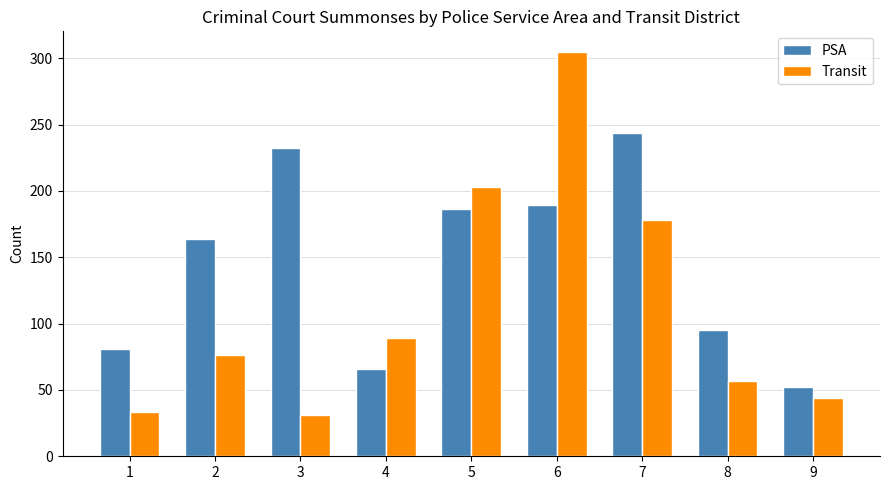

Is it true that Transit equals 106 at 2?

False